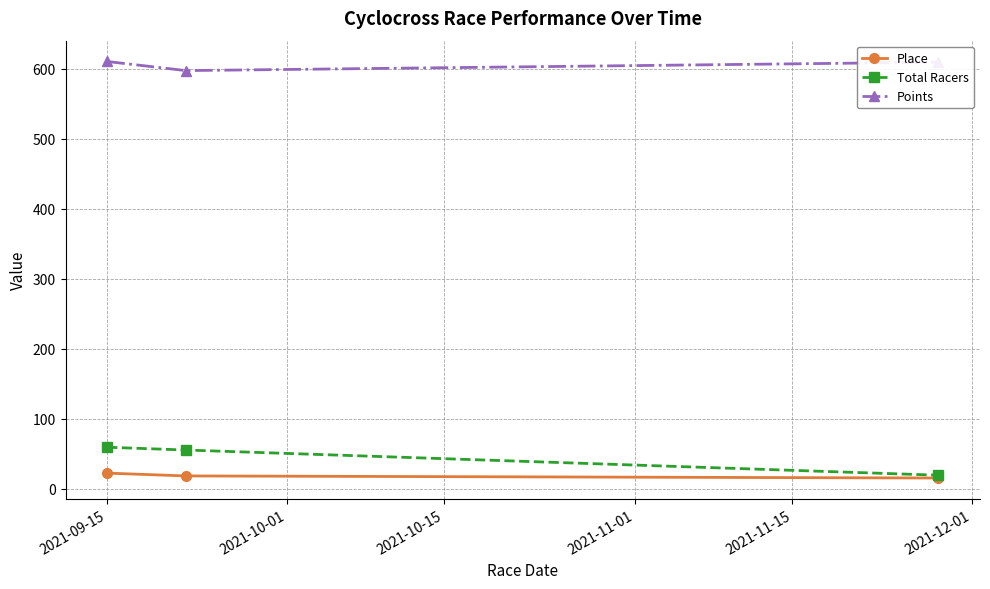

Count the Place values in the range 15 to 22.

3